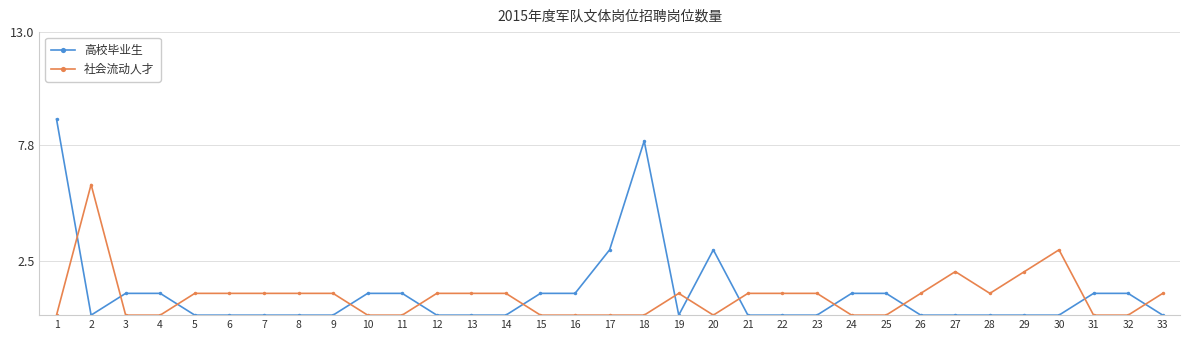

Reading left to right, list all the values displayed in this chart.

高校毕业生: 1=9	2=0	3=1	4=1	5=0	6=0	7=0	8=0	9=0	10=1	11=1	12=0	13=0	14=0	15=1	16=1	17=3	18=8	19=0	20=3	21=0	22=0	23=0	24=1	25=1	26=0	27=0	28=0	29=0	30=0	31=1	32=1	33=0
社会流动人才: 1=0	2=6	3=0	4=0	5=1	6=1	7=1	8=1	9=1	10=0	11=0	12=1	13=1	14=1	15=0	16=0	17=0	18=0	19=1	20=0	21=1	22=1	23=1	24=0	25=0	26=1	27=2	28=1	29=2	30=3	31=0	32=0	33=1